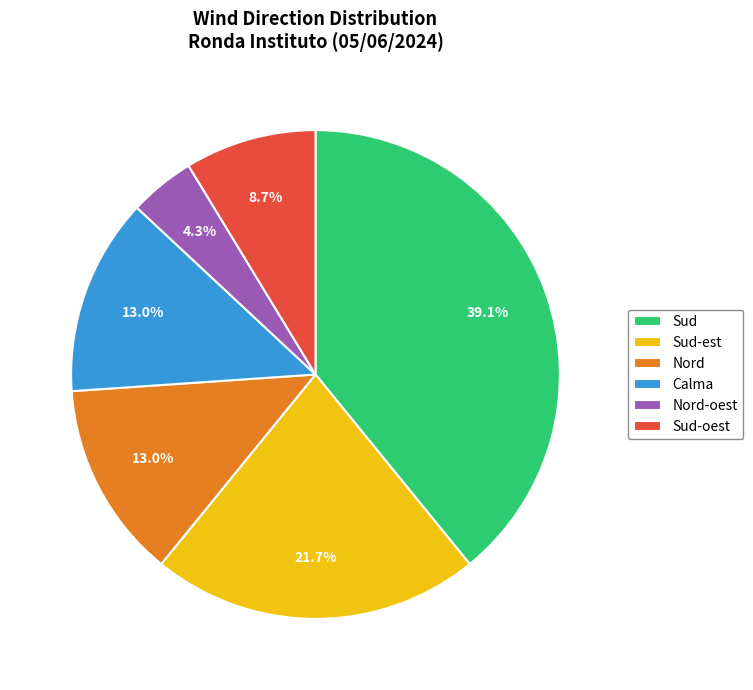

Which has a higher value, Nord-oest or Calma?

Calma